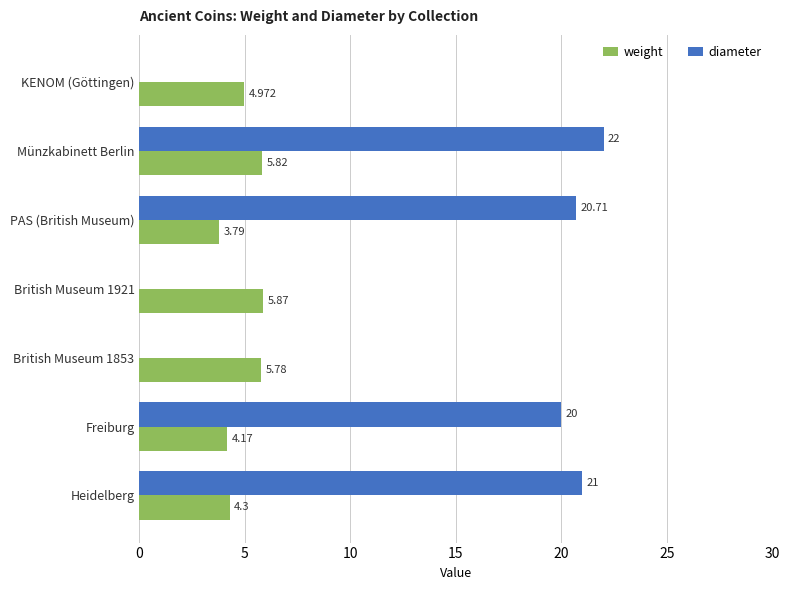

At which category does the chart reach its peak across all series?

Münzkabinett Berlin